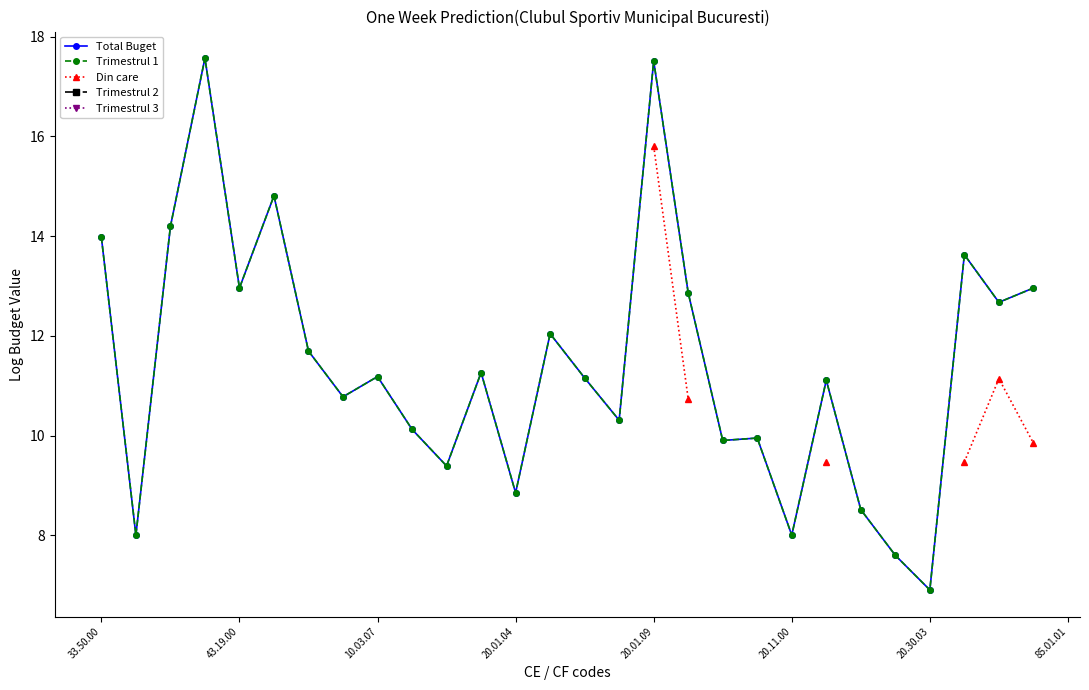

Which has a higher value, 85.01.01 or 20.01.04?

20.01.04